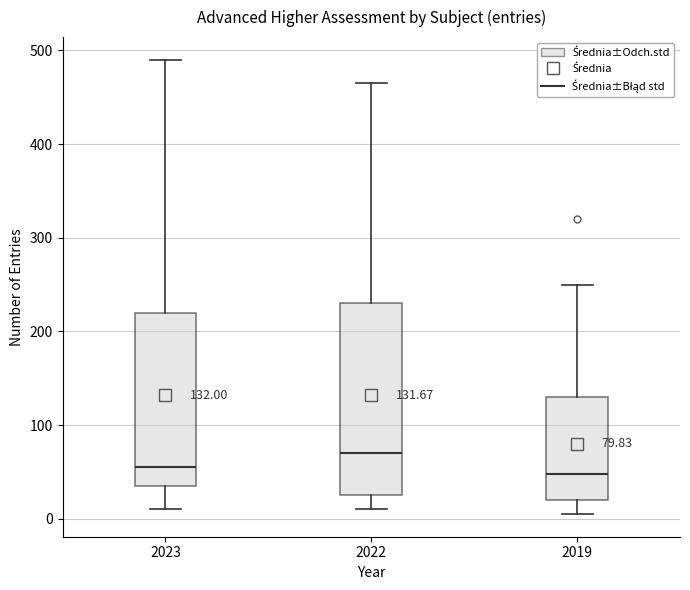

Comparing the boxes themselves (not the whiskers), which one is the tallest?

2022